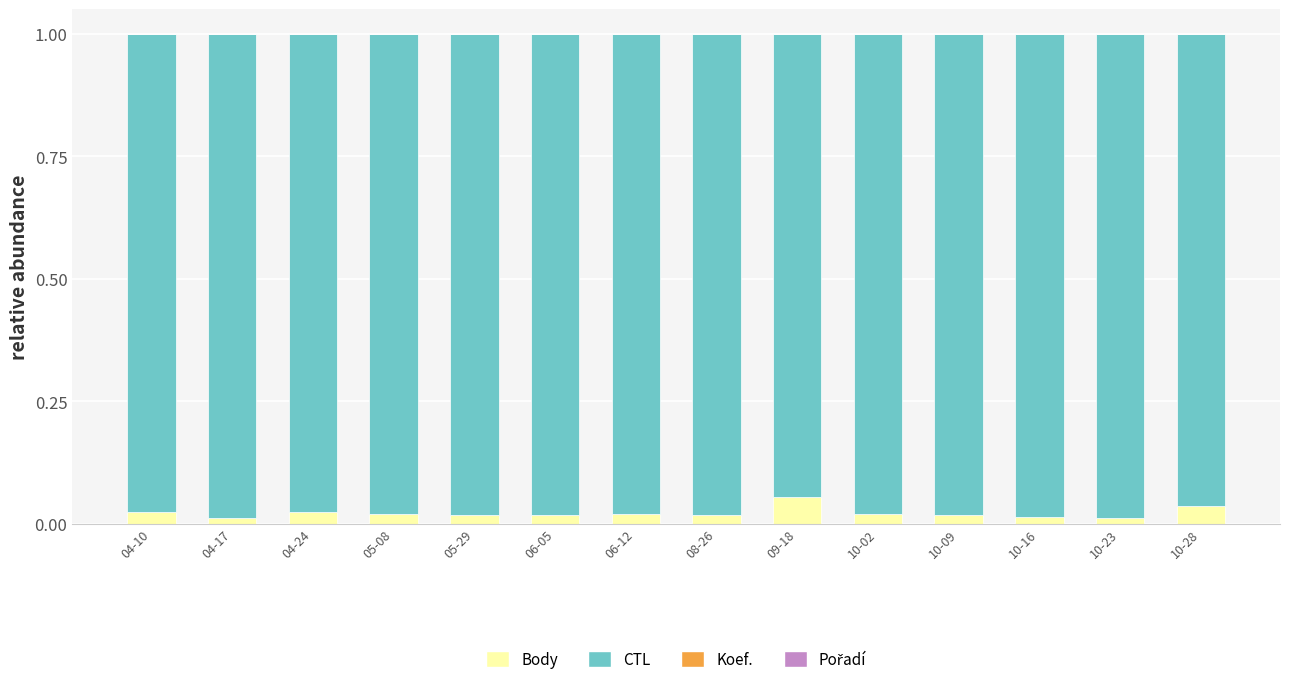

Count the number of data series in this chart.

4